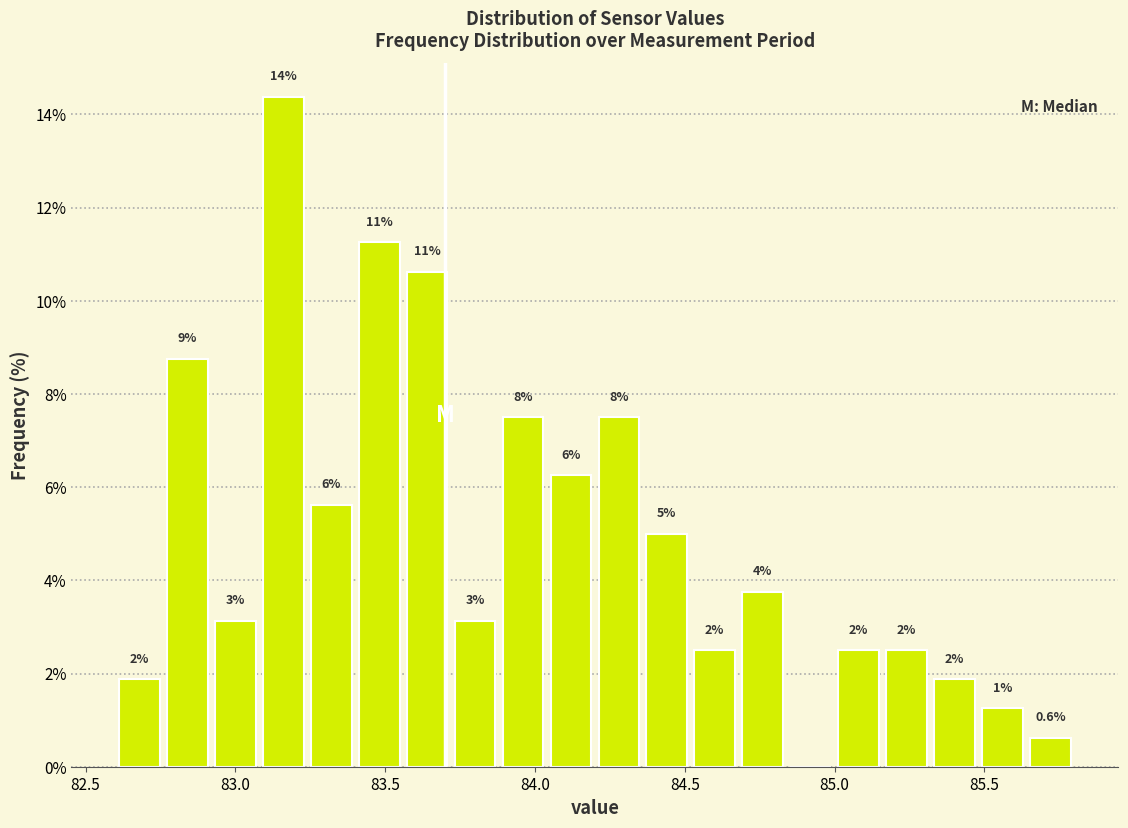

Read against the x-axis, roughly where is the centre of the tallest bar?

83.15